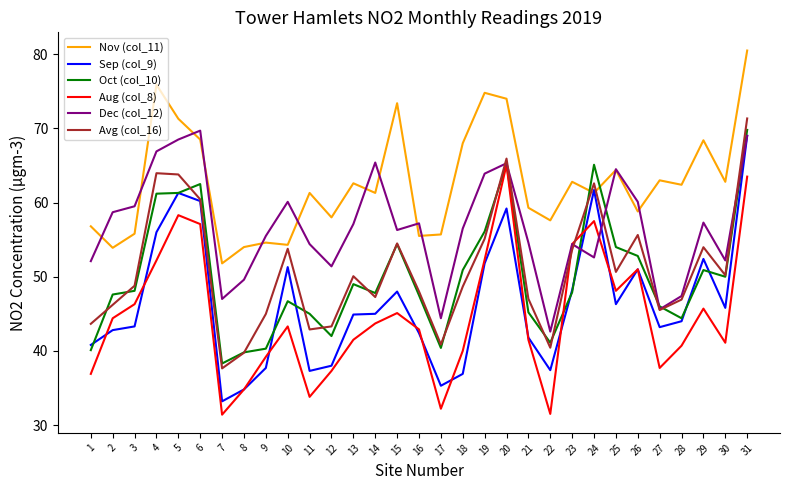

How many series are shown in this chart?

6